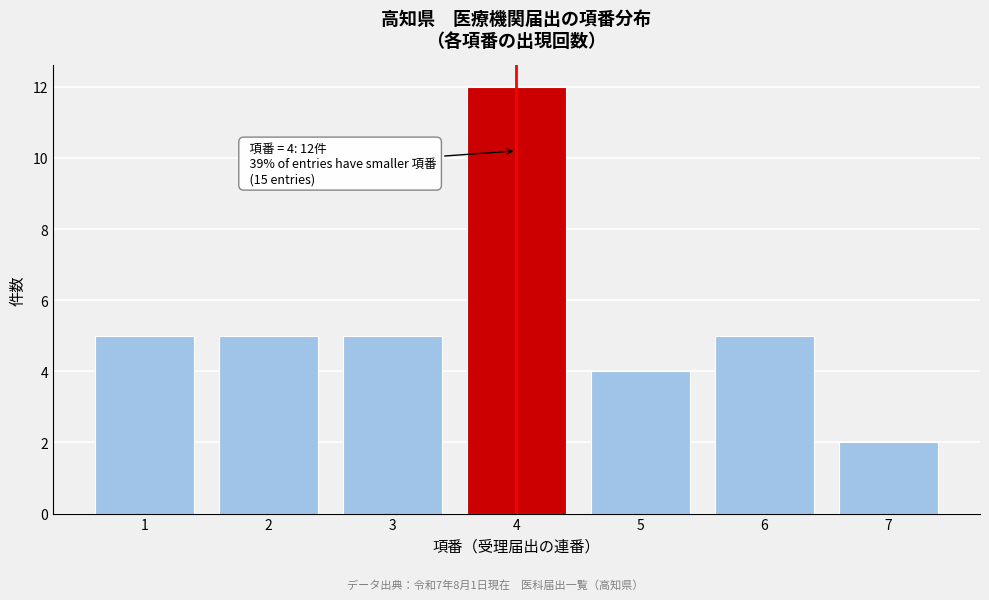

Which range on the x-axis has the tallest bar?

3.5 to 4.5